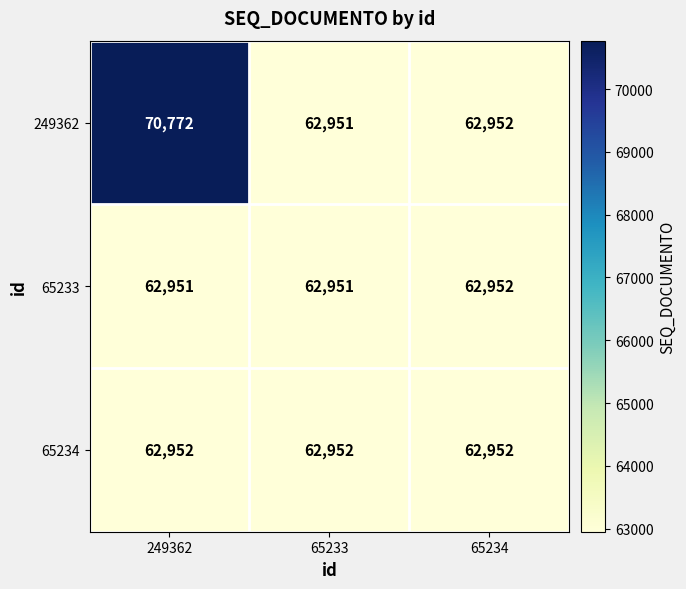

What is the difference between the maximum and second lowest values in the 249362 series?

7820